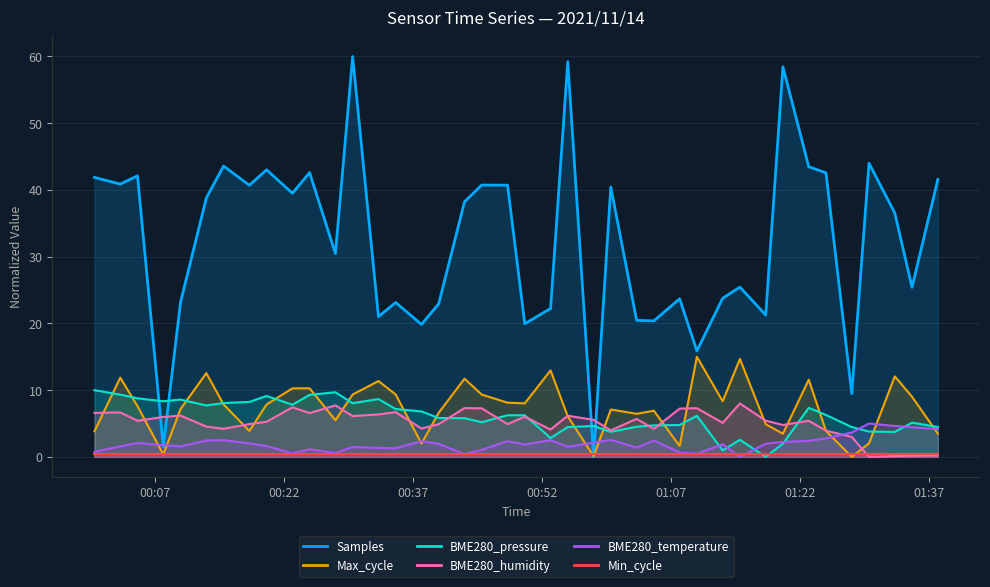

List the labels in order of Samples value, largest first.

2021/11/14 00:30, 2021/11/14 00:55, 2021/11/14 01:20, 2021/11/14 01:30, 2021/11/14 00:15, 2021/11/14 01:23, 2021/11/14 00:20, 2021/11/14 00:25, 2021/11/14 01:25, 2021/11/14 00:05, 2021/11/14 00:00, 2021/11/14 01:38, 2021/11/14 00:03, 2021/11/14 00:45, 2021/11/14 00:48, 2021/11/14 00:18, 2021/11/14 01:00, 2021/11/14 00:23, 2021/11/14 00:13, 2021/11/14 00:43, 2021/11/14 01:33, 2021/11/14 00:28, 2021/11/14 01:15, 2021/11/14 01:35, 2021/11/14 01:13, 2021/11/14 01:08, 2021/11/14 00:10, 2021/11/14 00:35, 2021/11/14 00:40, 2021/11/14 00:53, 2021/11/14 01:18, 2021/11/14 00:33, 2021/11/14 01:03, 2021/11/14 01:05, 2021/11/14 00:50, 2021/11/14 00:38, 2021/11/14 01:10, 2021/11/14 01:28, 2021/11/14 00:08, 2021/11/14 00:58